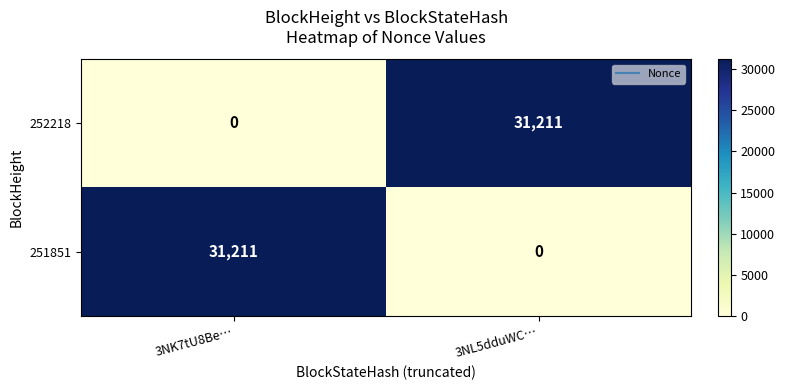

What is the average value of the 252218 series?

15606